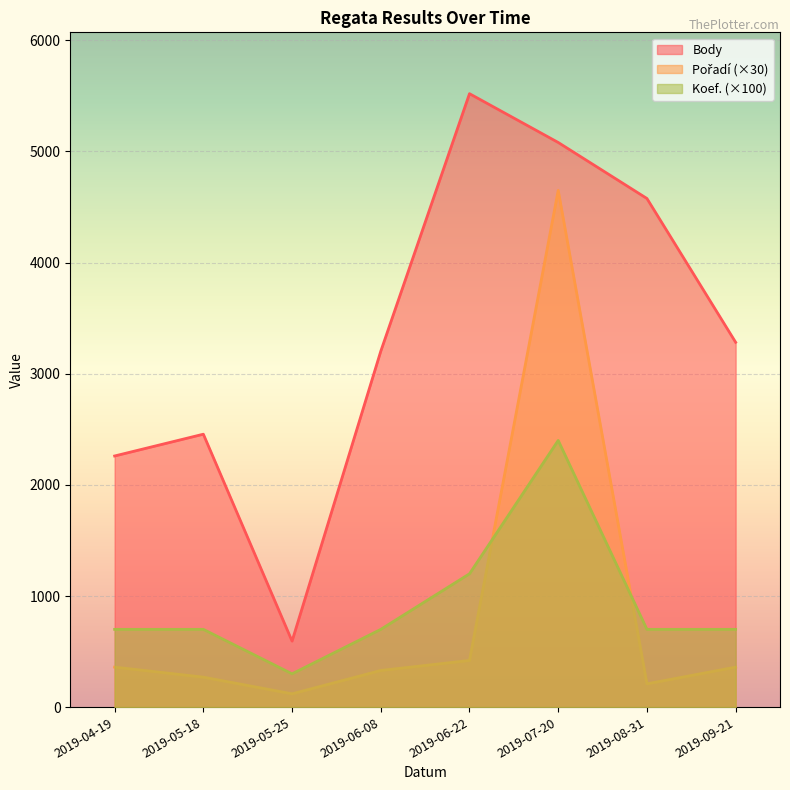

How many values in the Koef. series exceed 700?

2